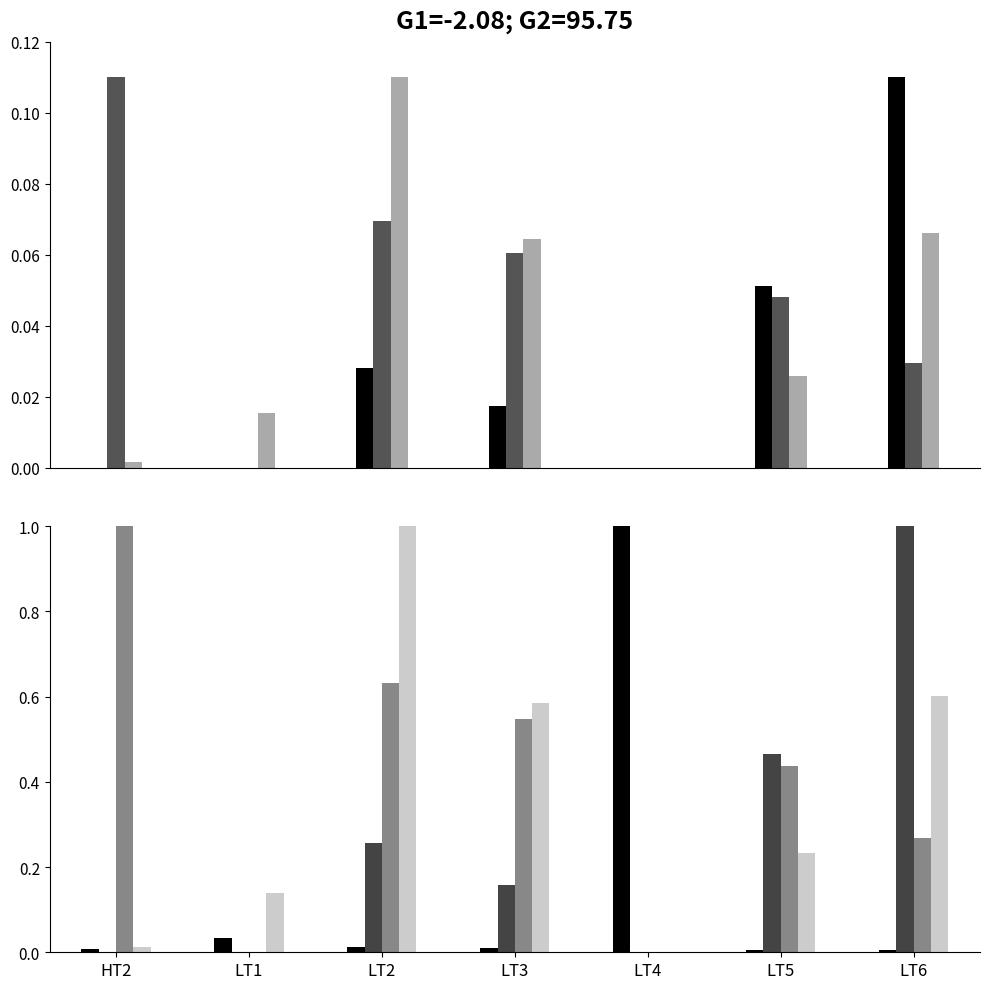

The TOTAL CREDIT ADJUSTMENT series shows 0.5 at LT4. True or false?

False